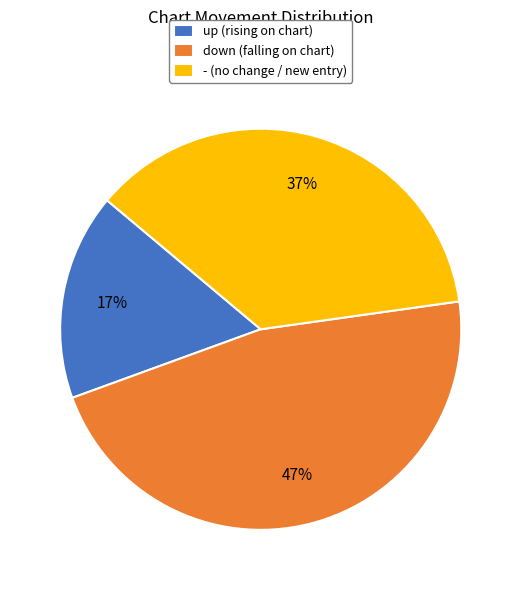

Does up account for over 50% of the chart?

No